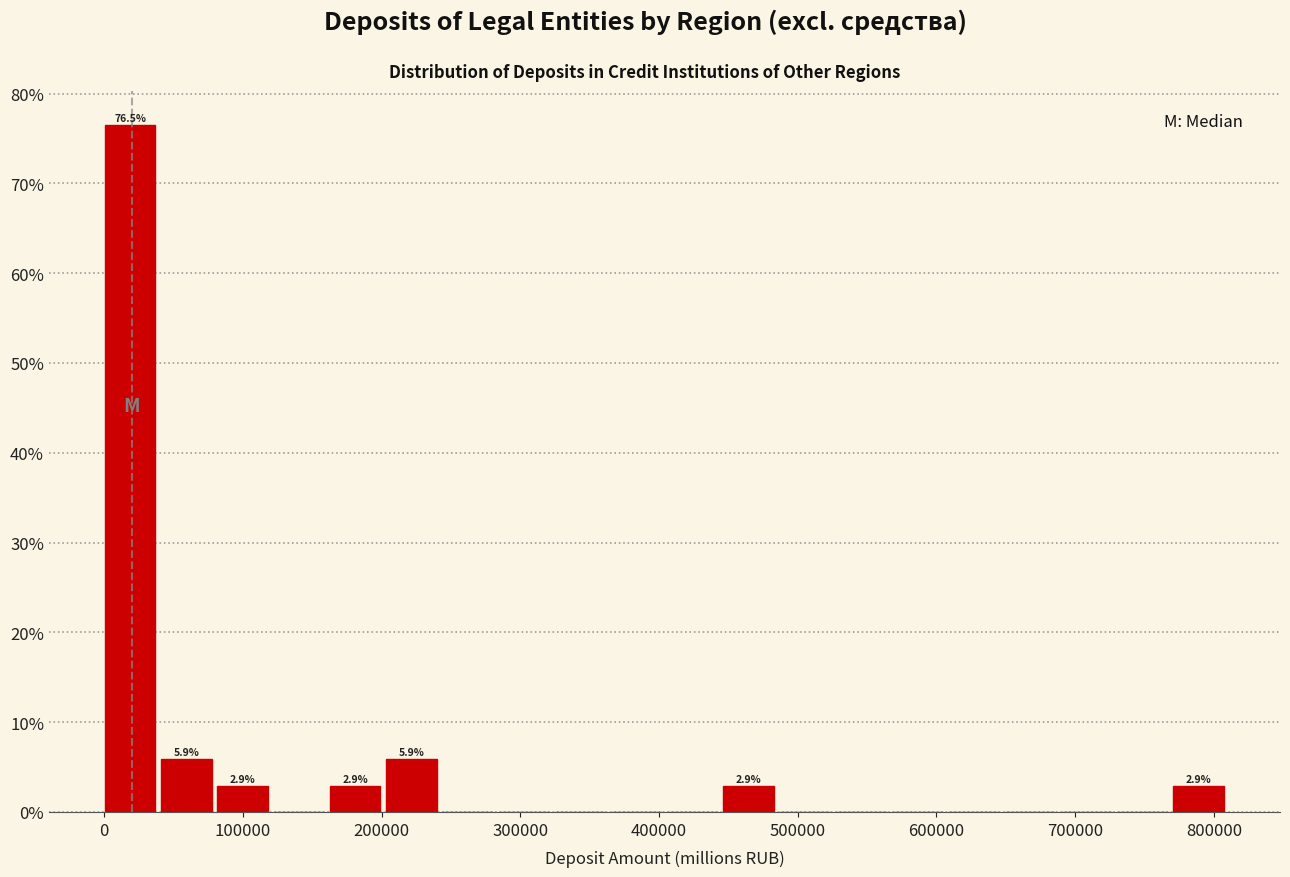

Which range on the x-axis has the tallest bar?

0 to 40000